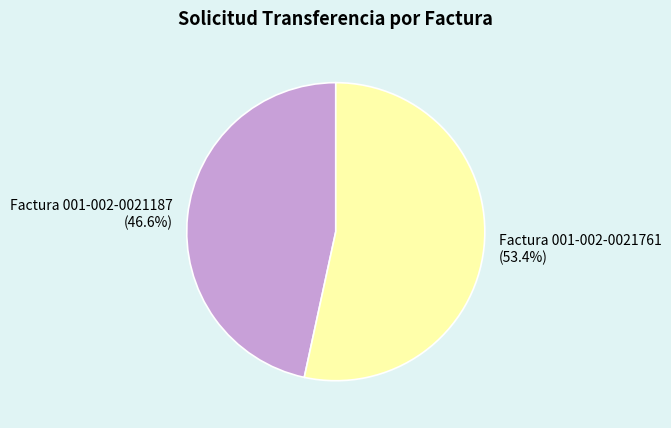

Is it true that Factura 001-002-0021187 is 35% of the pie?

False